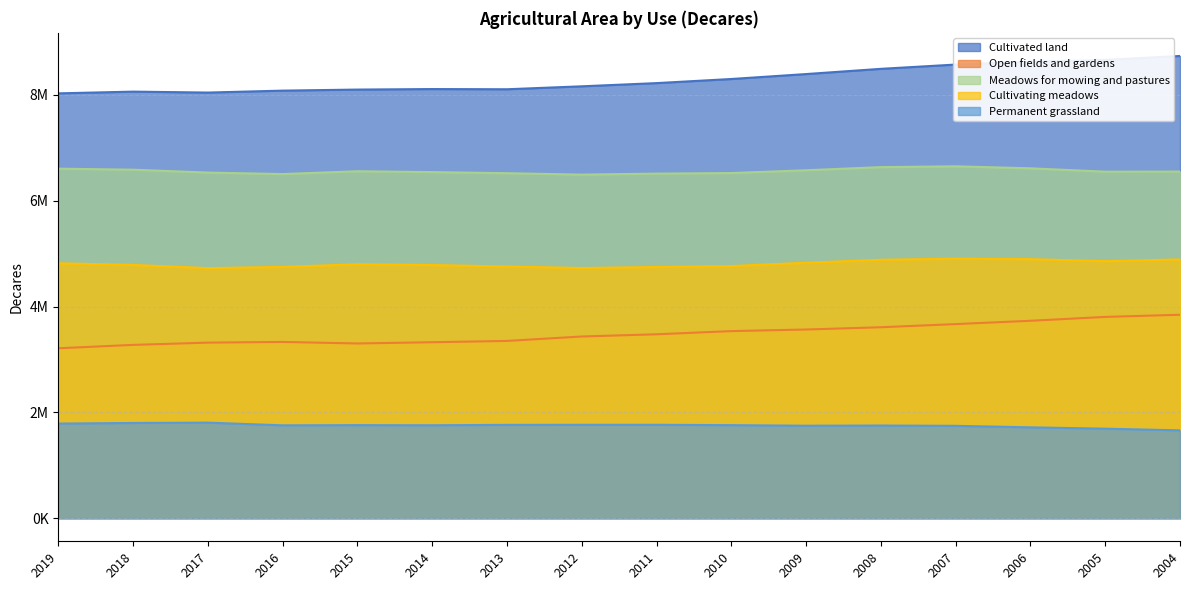

Which series has the largest total across all categories?

Cultivated land